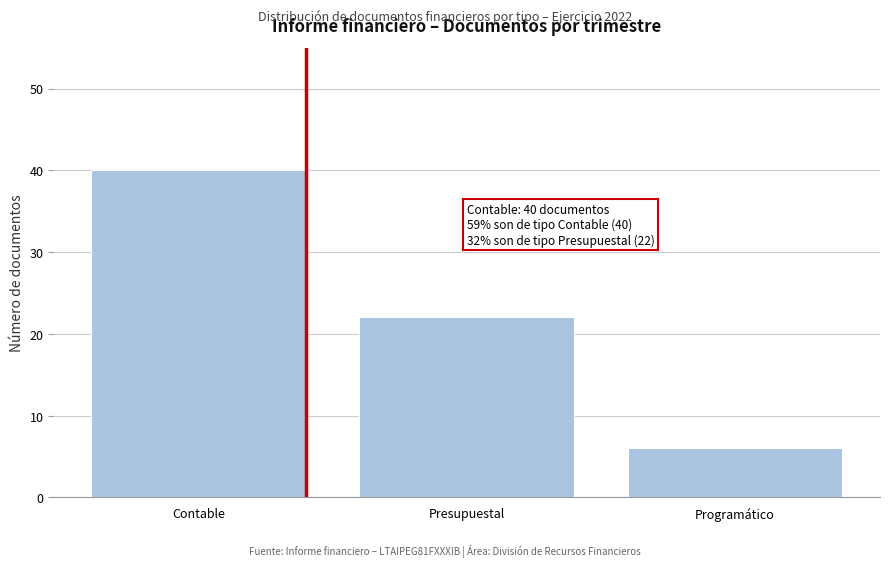

Reading left to right, list all the values displayed in this chart.

Contable=40	Presupuestal=22	Programático=6